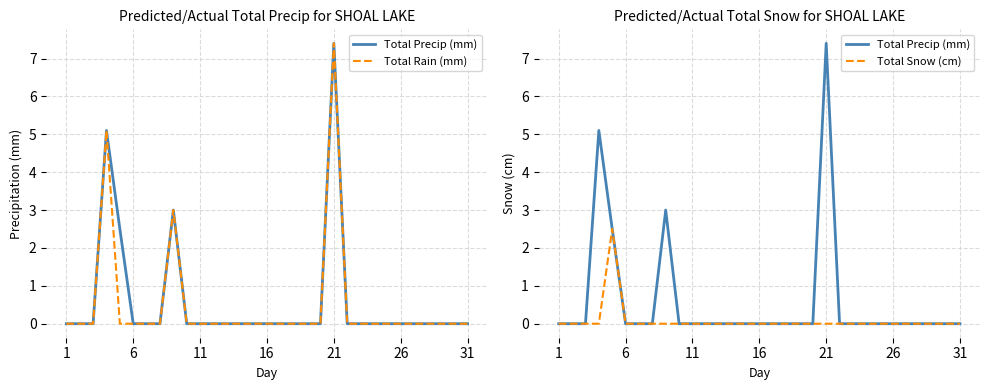

What is the label of the 31st point from the right?

1